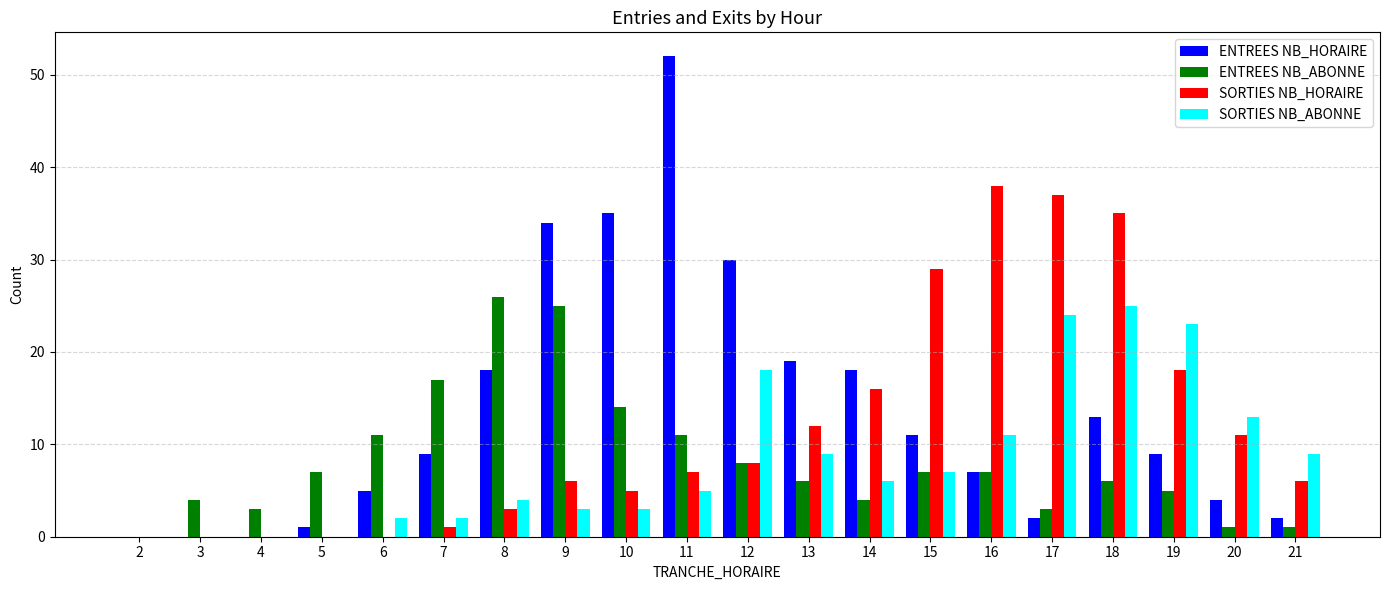

What is the maximum value shown in the chart?

52